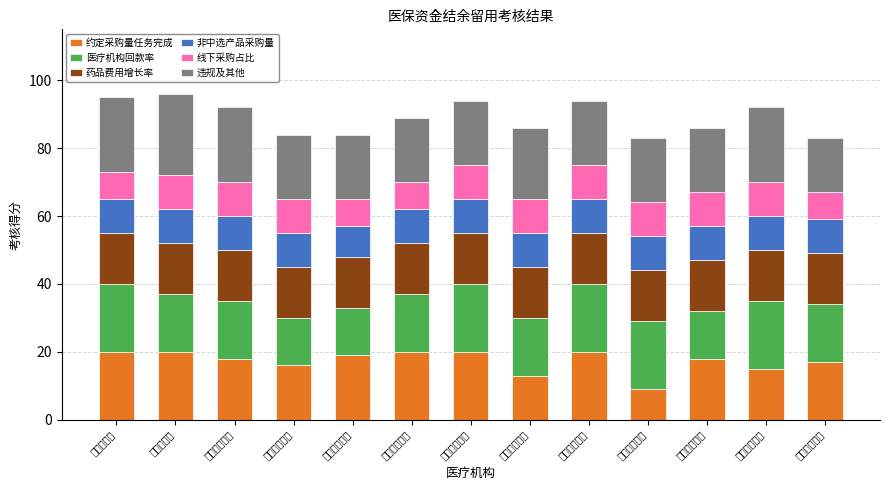

Between 一二七团医院 and 一二八团医院, which is larger?

一二八团医院